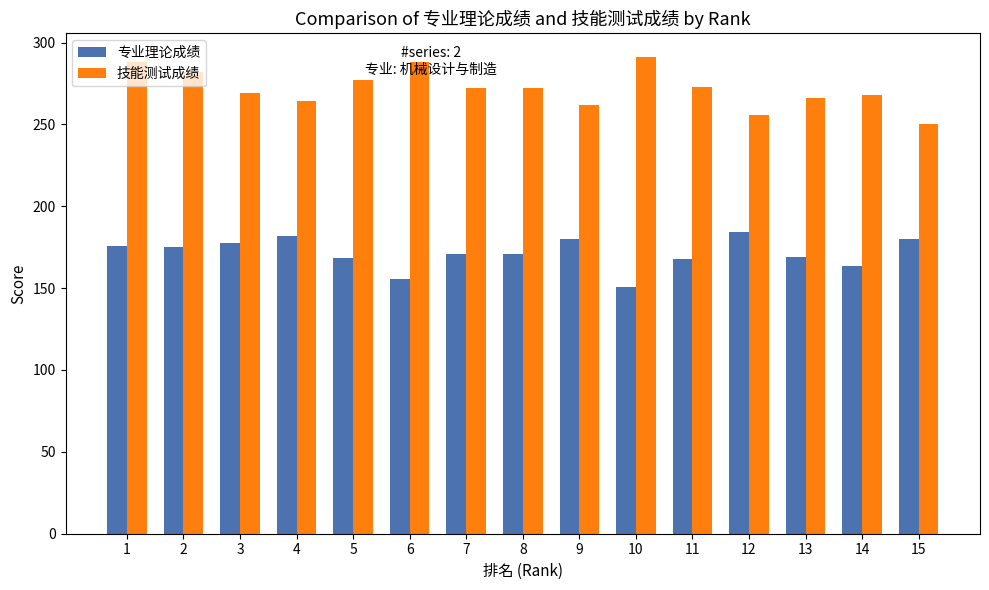

The 技能测试成绩 series shows 428.4 at 7. True or false?

False